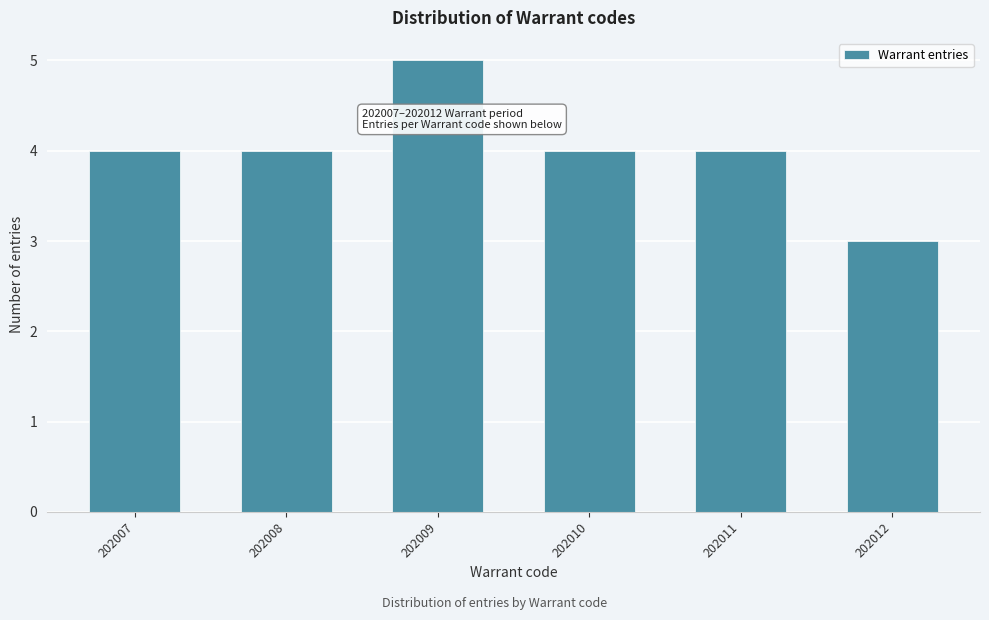

Reading left to right, list all the values displayed in this chart.

202007=4	202008=4	202009=5	202010=4	202011=4	202012=3